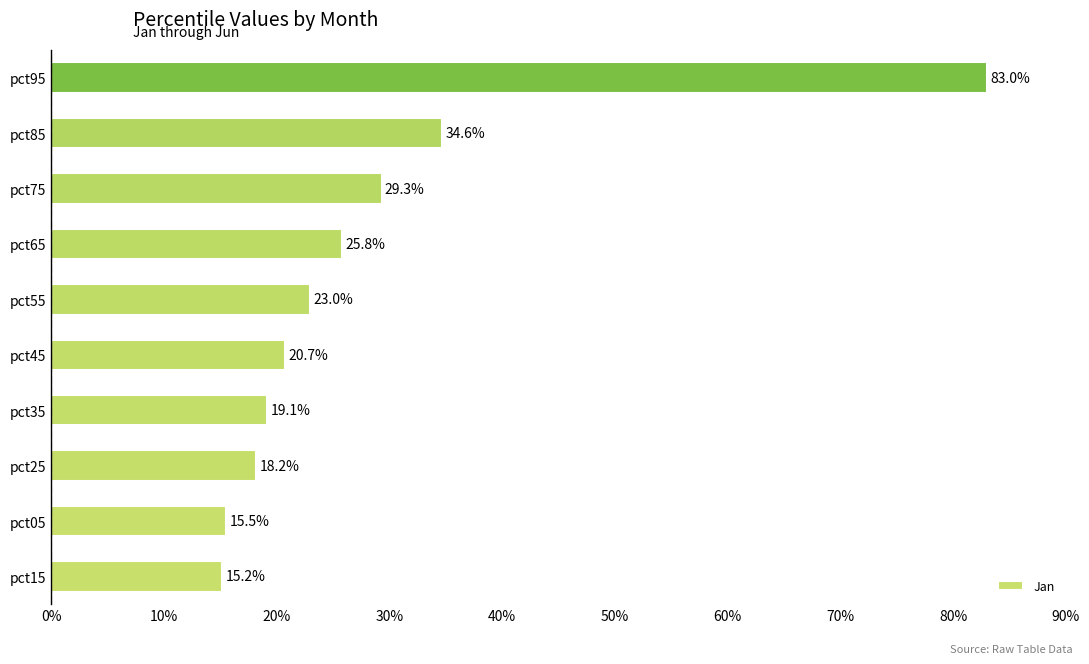

What is the greatest value displayed?

0.8